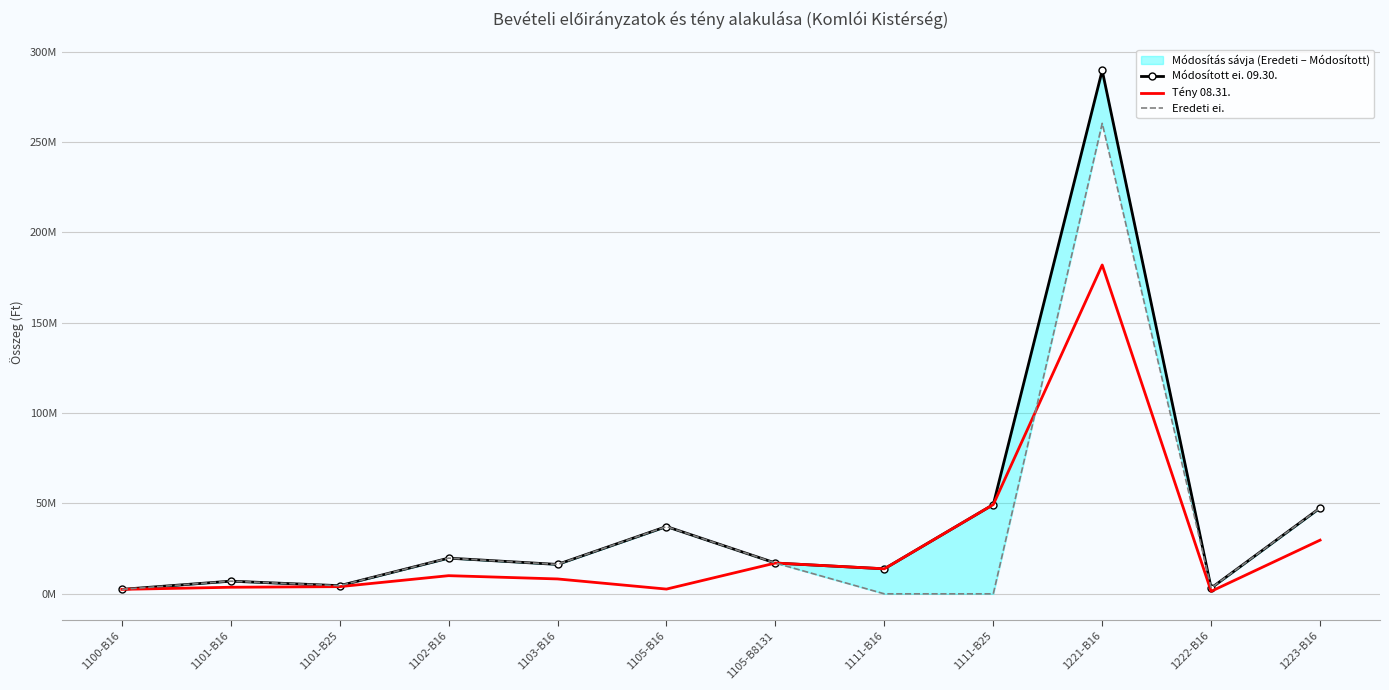

The Tény 08.31. series shows 3975367 at 1101-B25. True or false?

True